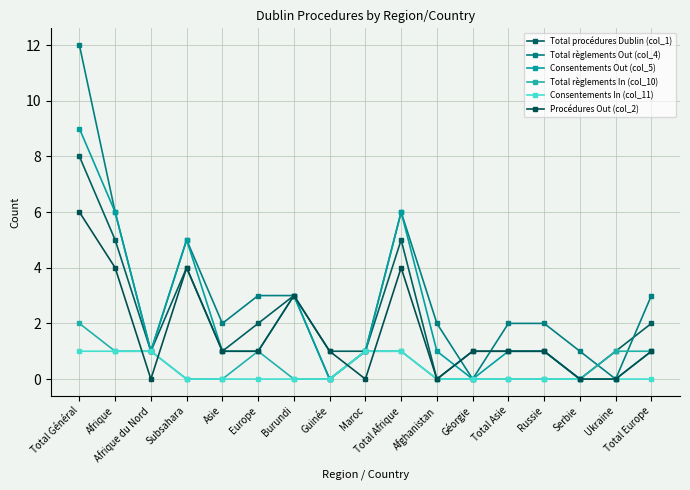

What is the maximum value shown in the chart?

12